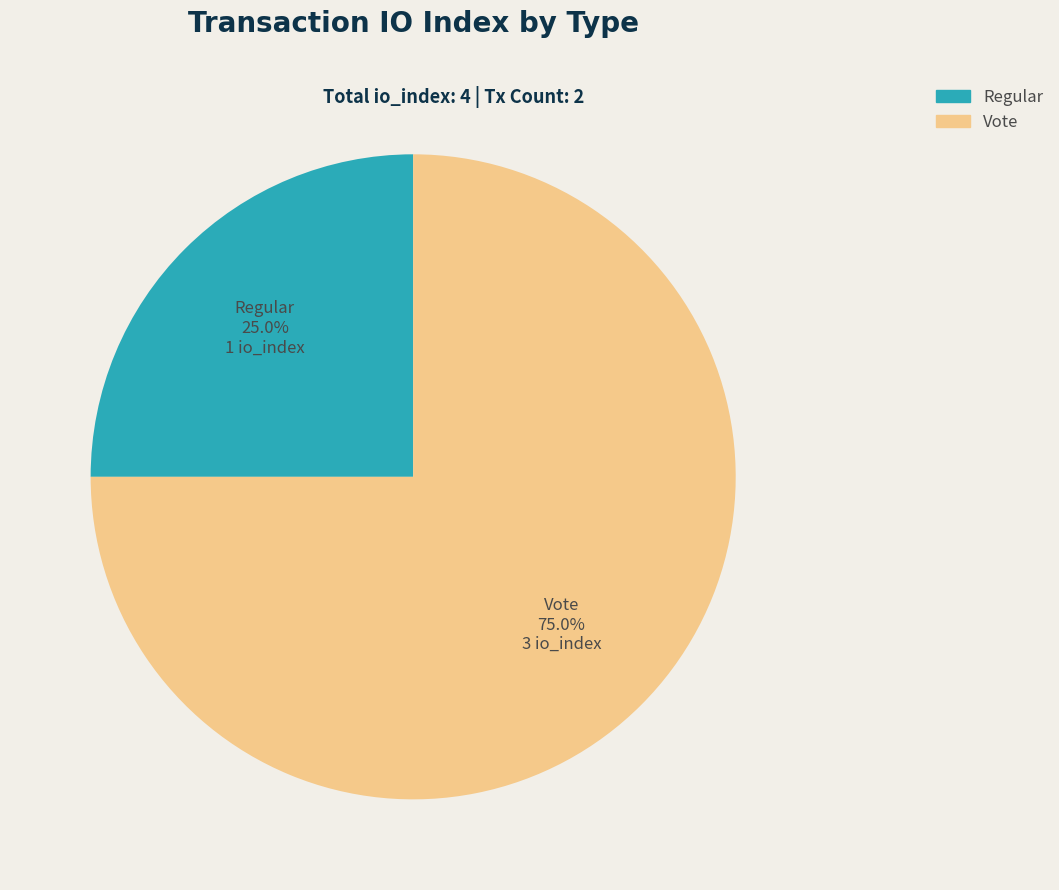

Which category accounts for the majority?

Vote